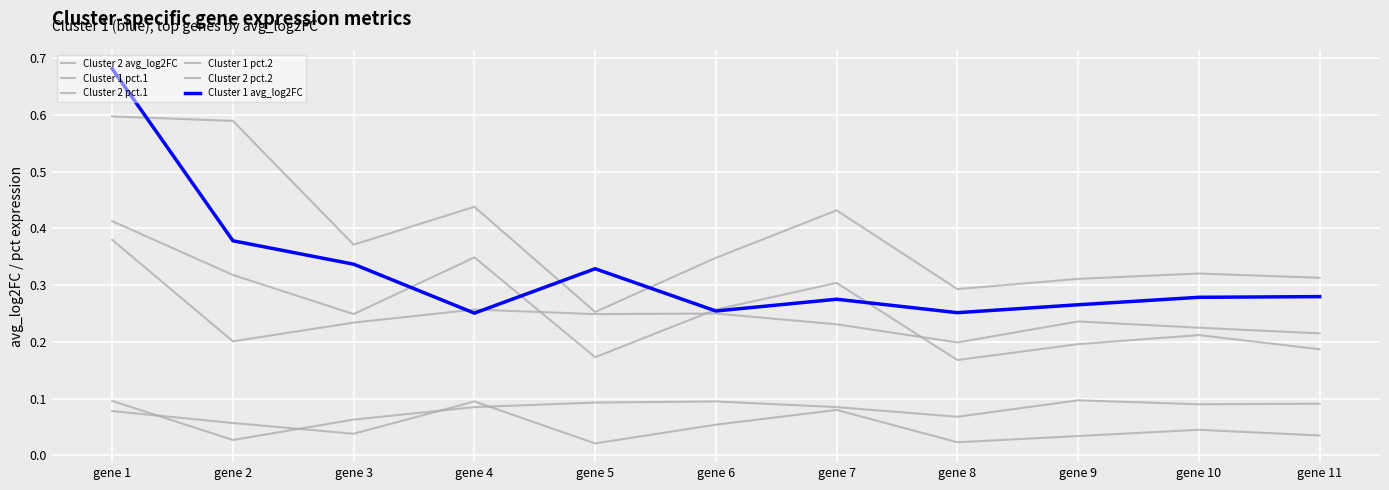

Rank the series by their maximum value, from lowest to highest.

Cluster 2 pct.2, Cluster 1 pct.2, Cluster 1 pct.1, Cluster 2 pct.1, Cluster 2 avg_log2FC, Cluster 1 avg_log2FC